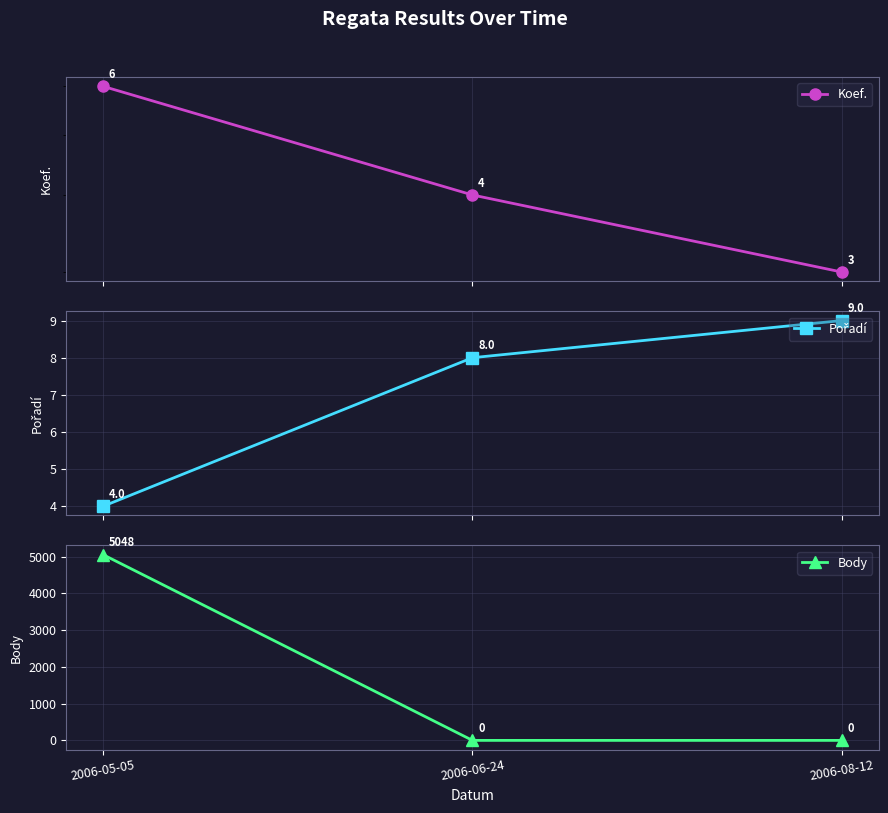

List the series in order of their peak value, lowest first.

Koef., Pořadí, Body